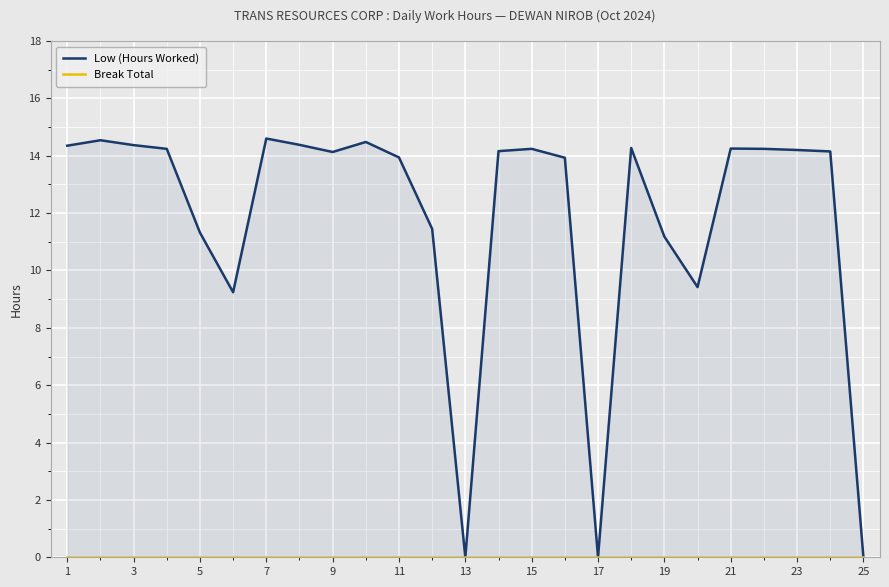

Which series has the largest range (max minus min)?

Low (Hours Worked)